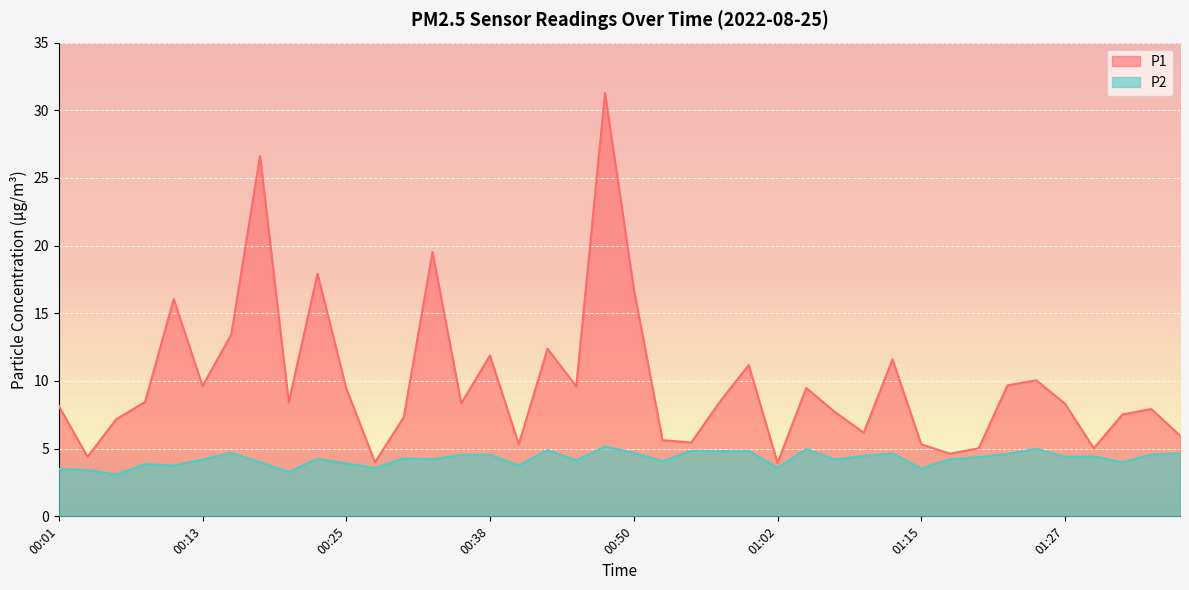

What is the sum of the P2 values at 00:57 and 00:28?

8.4